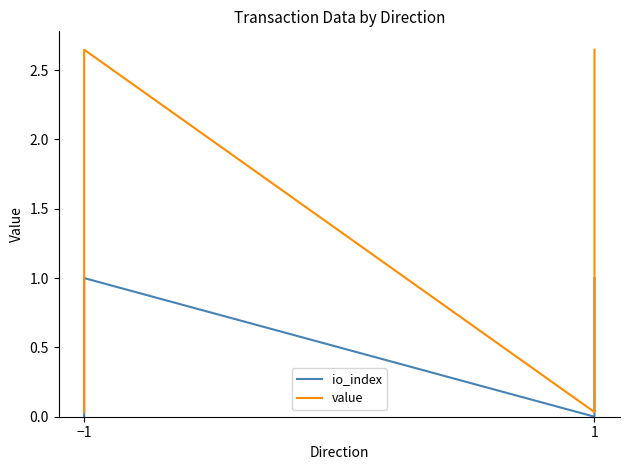

Where is value nearest to the value 1?

−1